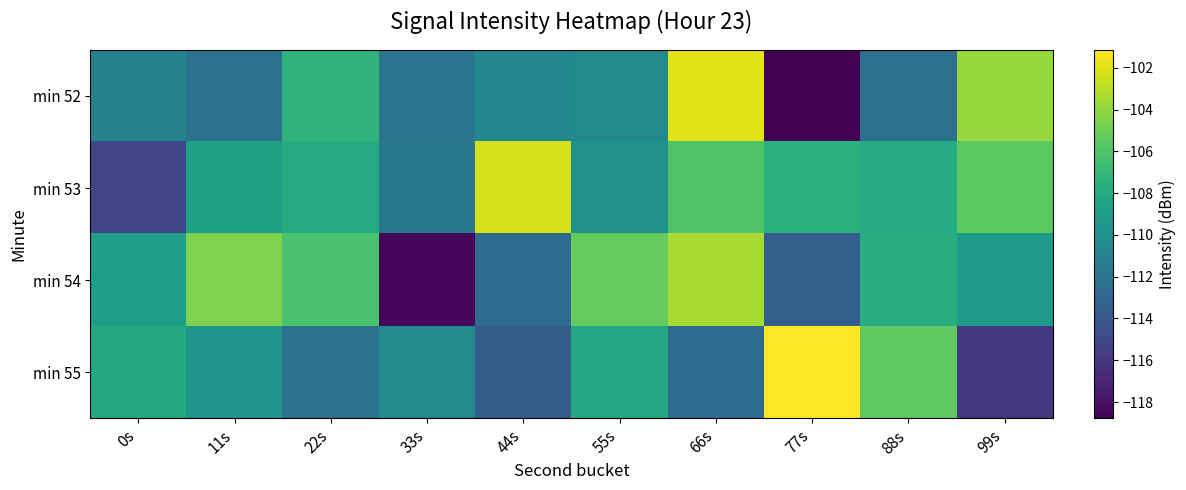

What is the smallest value displayed?

-118.8